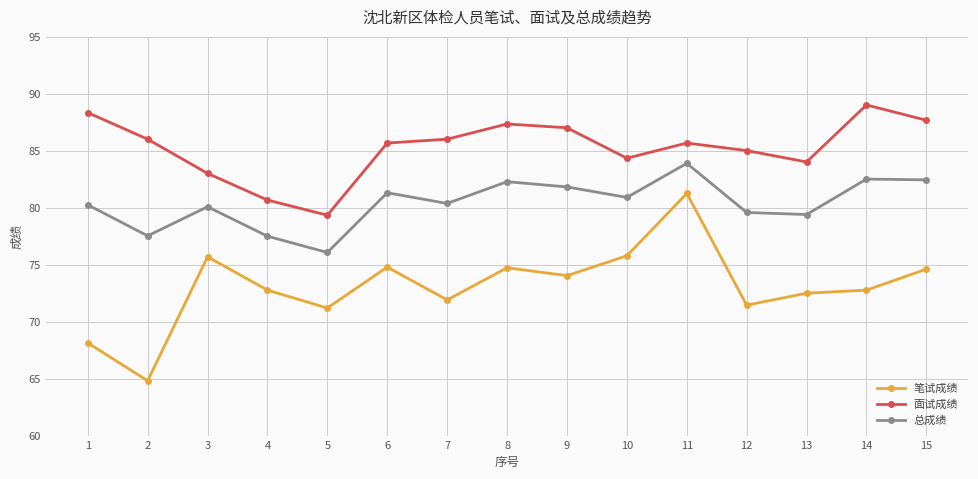

What is the spread (max minus min) of values at 9?

13.0